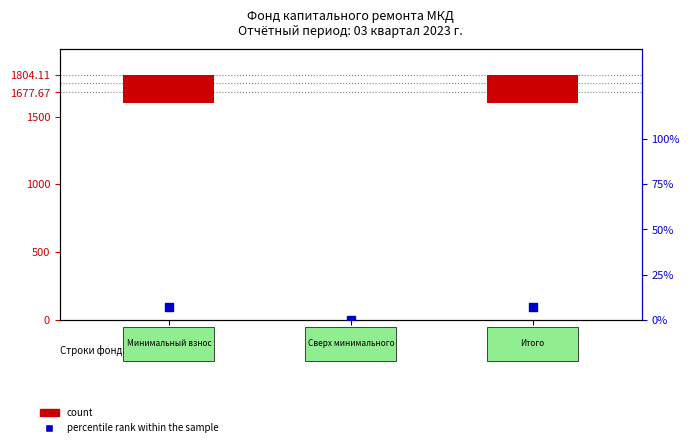

Which series contains the lowest Y value?

count